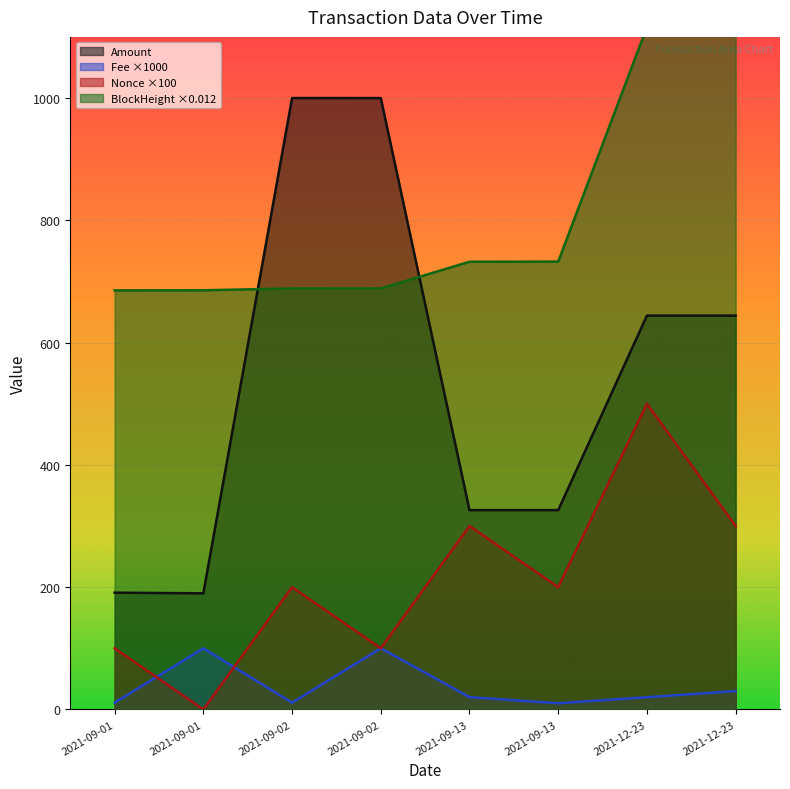

Reading right to left, what are all the values shown in this chart?

Amount: 644.1	644.1	326.0	326.0	999.9	1000.0	189.9	191.0
Fee: 30.0	20.0	10.1	20.1	100.0	11.1	100.0	11.1
Nonce: 300.0	500.0	200.0	300.0	100.0	200.0	0.0	100.0
BlockHeight: 1116.1	1116.0	732.5	732.2	688.6	688.6	685.6	685.4